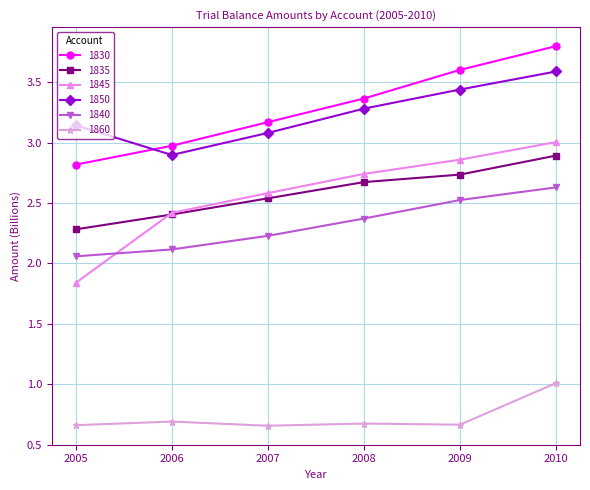

At which category does the chart reach its peak across all series?

2010